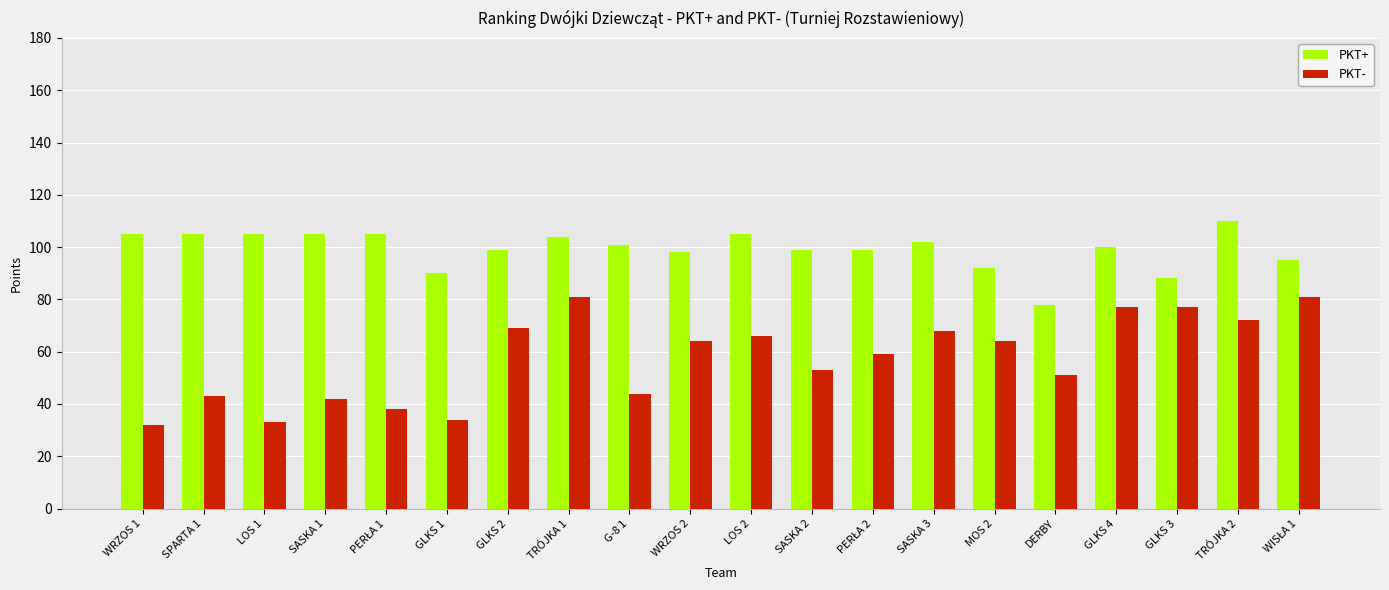

How many bars are there in total?

40